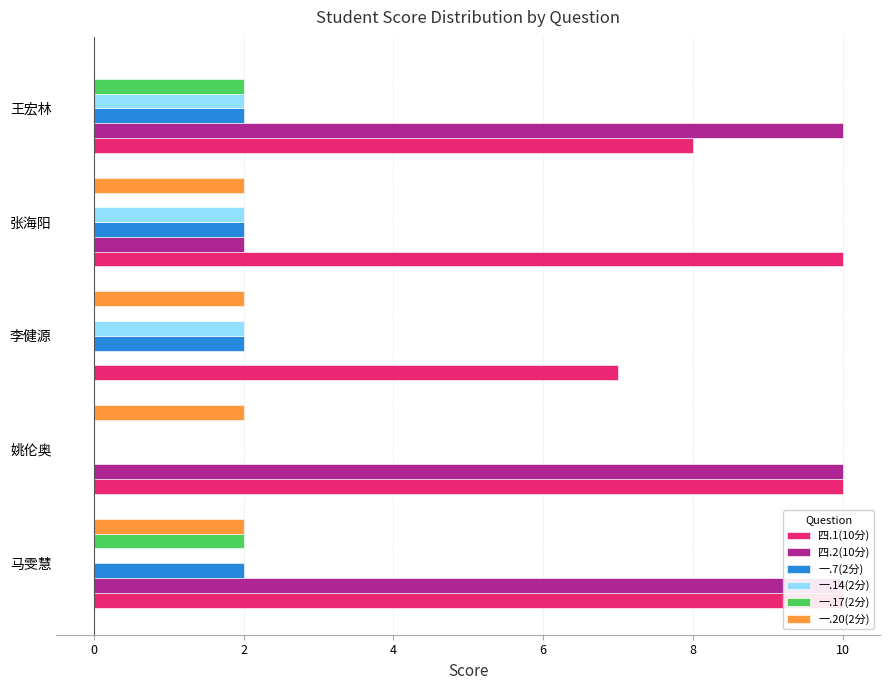

Does the chart contain stacked bars?

No